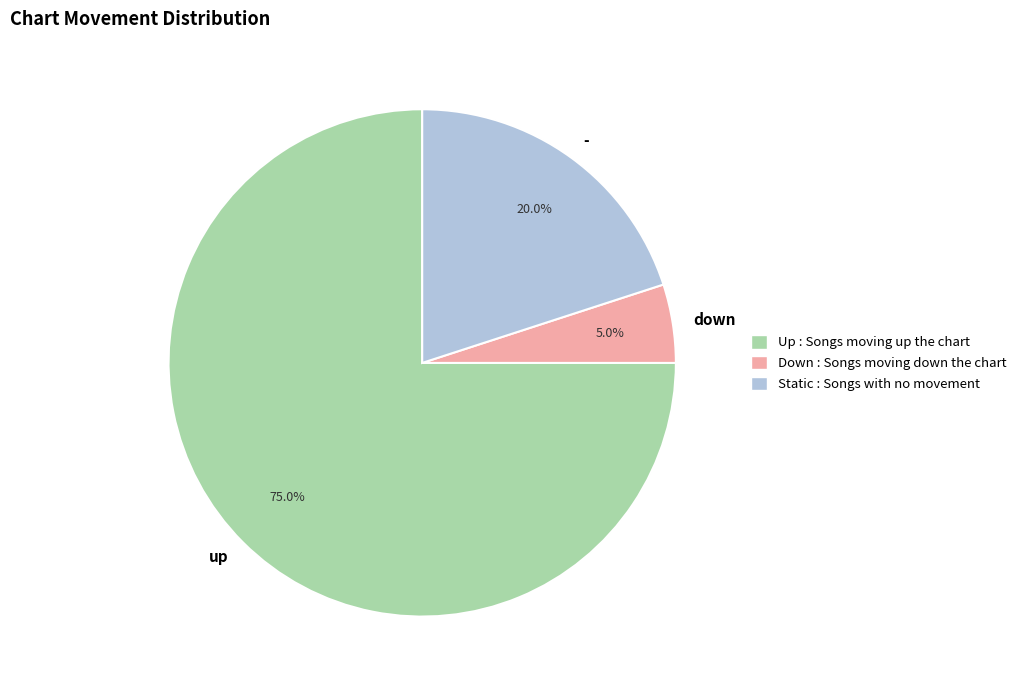

Is down the majority of the pie?

No